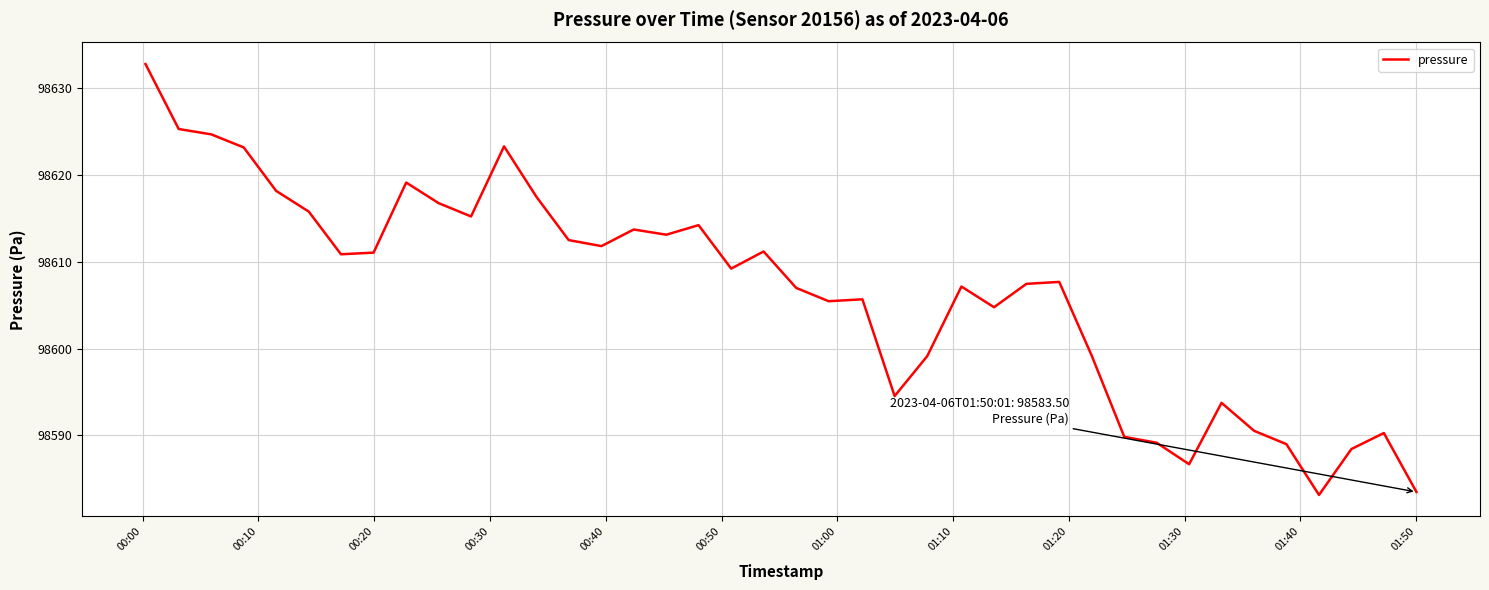

What is the greatest value displayed?

98632.7